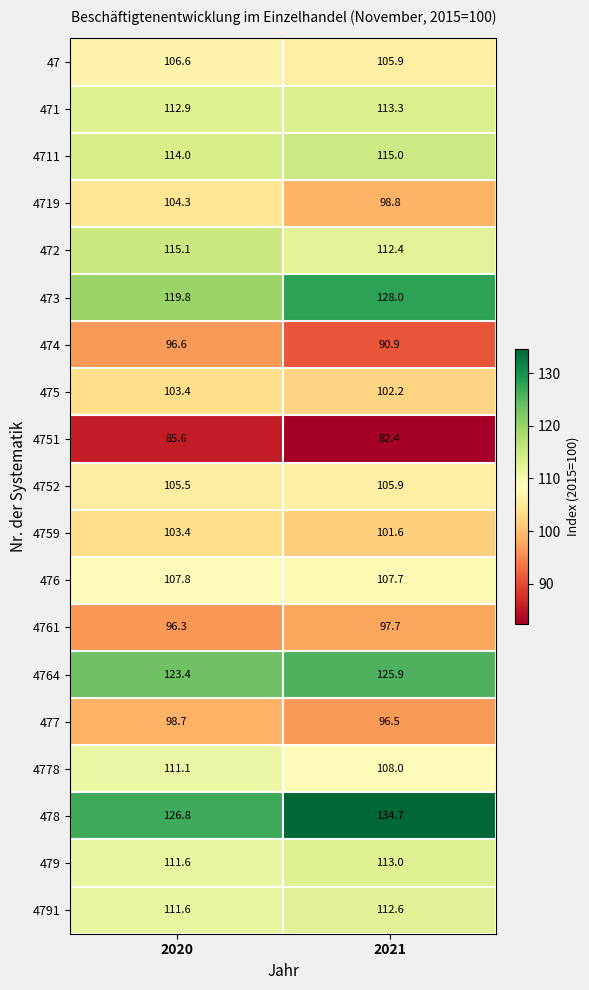

What is the sum of all 475 values?

205.6